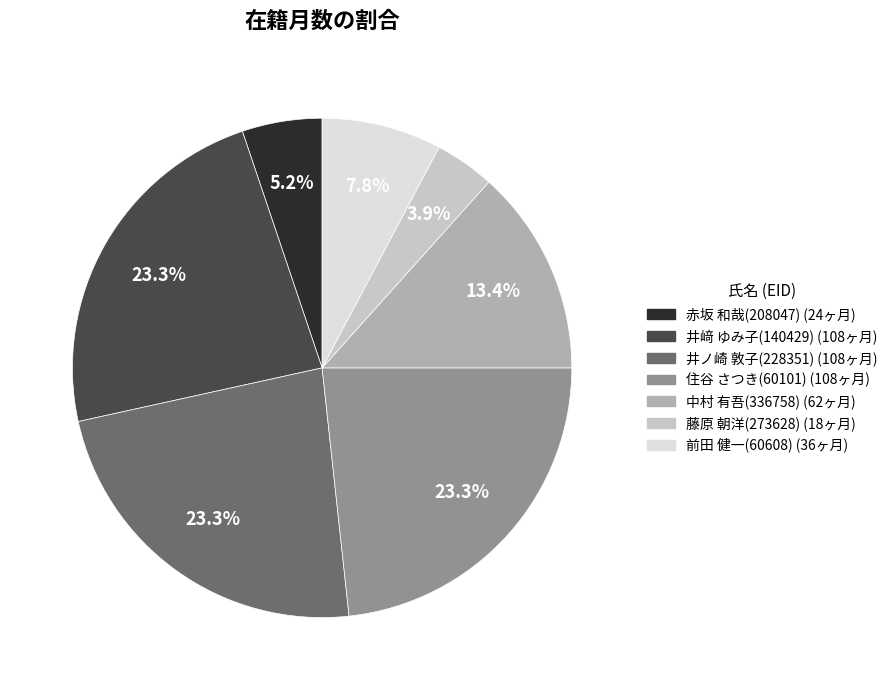

To the nearest percent, what percentage of the pie is 赤坂 和哉(208047)?

5%